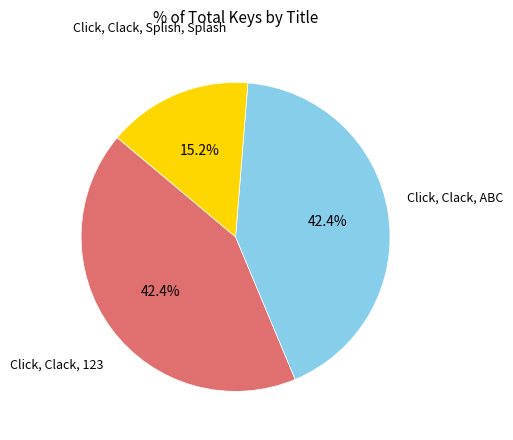

What is the ratio of the value at Click, Clack, ABC to the value at Click, Clack, 123?

1.0